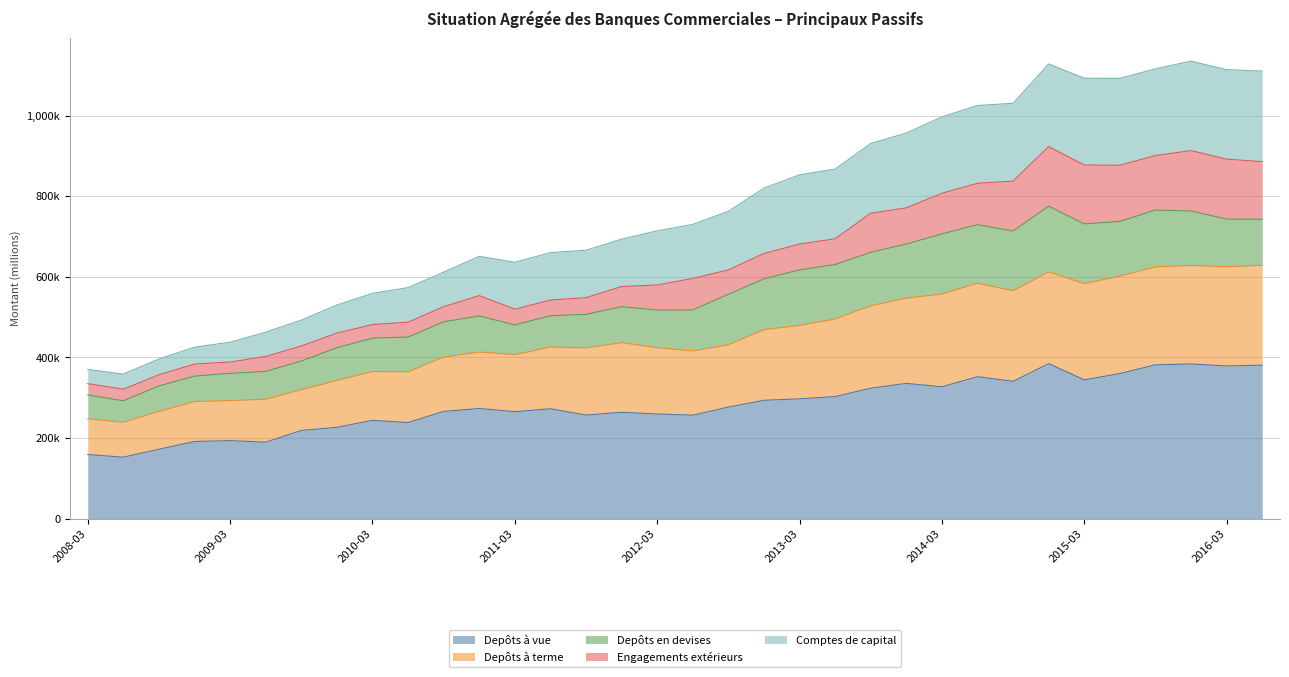

True or false: Depôts à vue and Comptes de capital cross at least once.

False